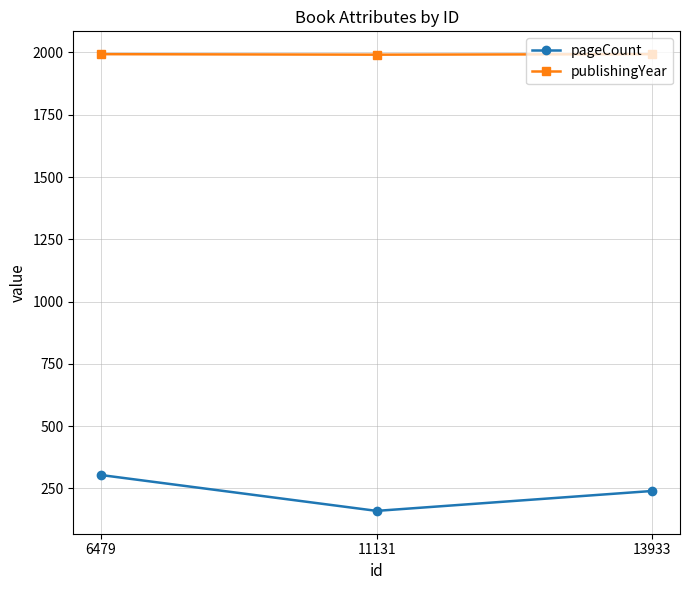

What is the total value across all series at 11131?

2151